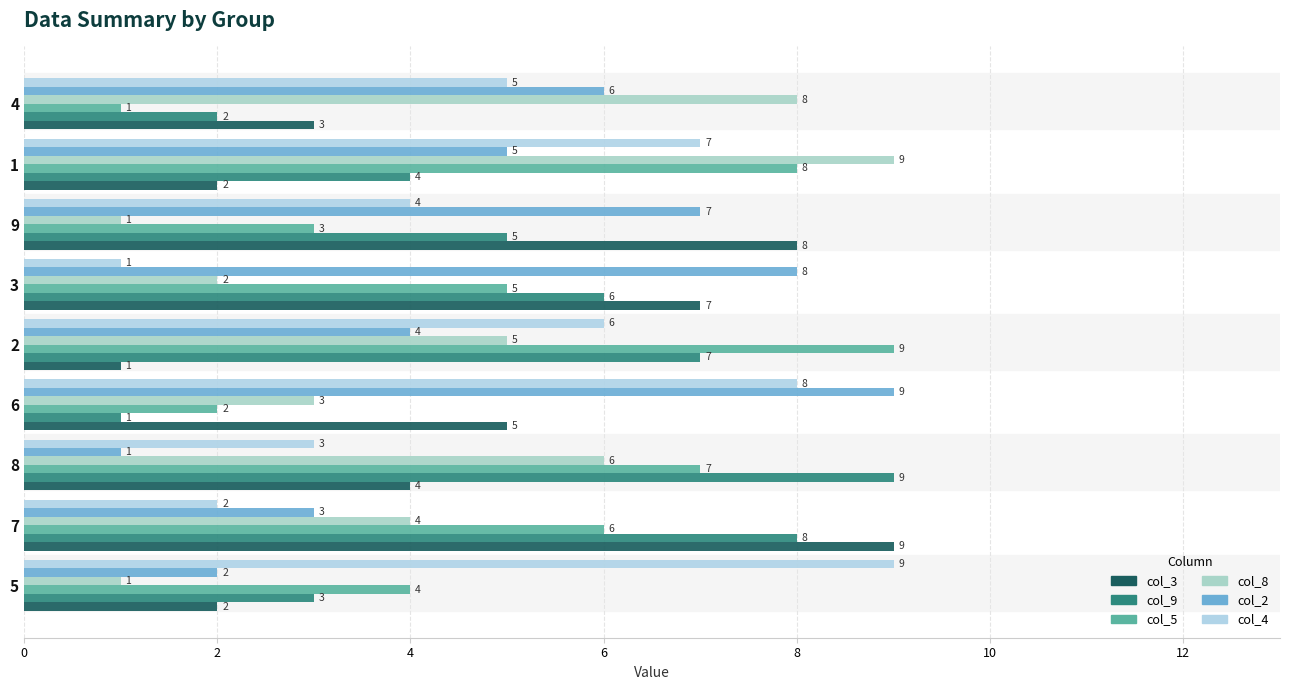

Reading left to right, list all the values displayed in this chart.

col_3: 2	9	4	5	1	7	8	2	3
col_9: 3	8	9	1	7	6	5	4	2
col_5: 4	6	7	2	9	5	3	8	1
col_8: 1	4	6	3	5	2	1	9	8
col_2: 2	3	1	9	4	8	7	5	6
col_4: 9	2	3	8	6	1	4	7	5